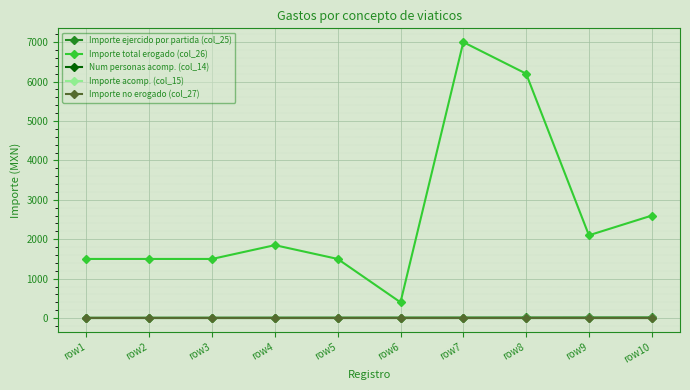

Does the chart have visible grid lines?

Yes